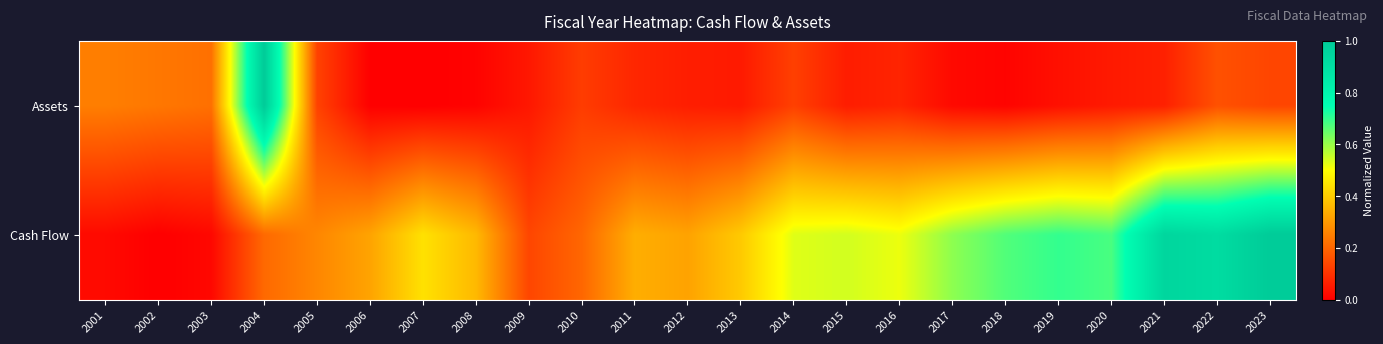

What is the total value across all series at 2019?

0.7